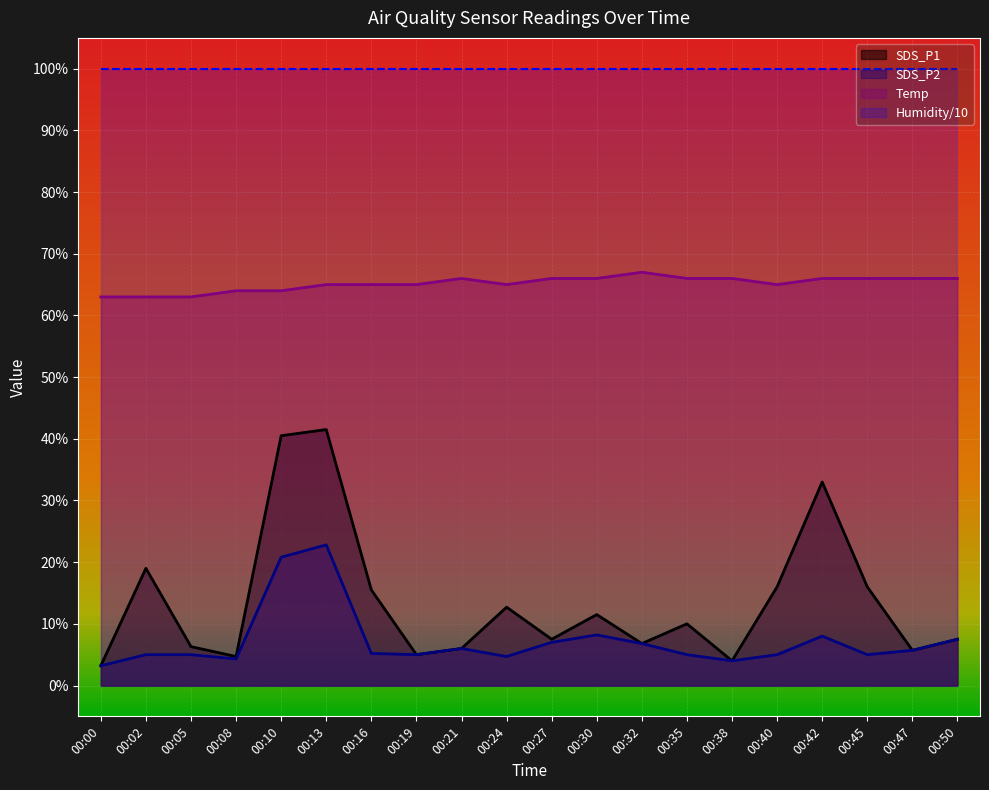

The value of SDS_P1 at 00:30 is 1.1. True or false?

True